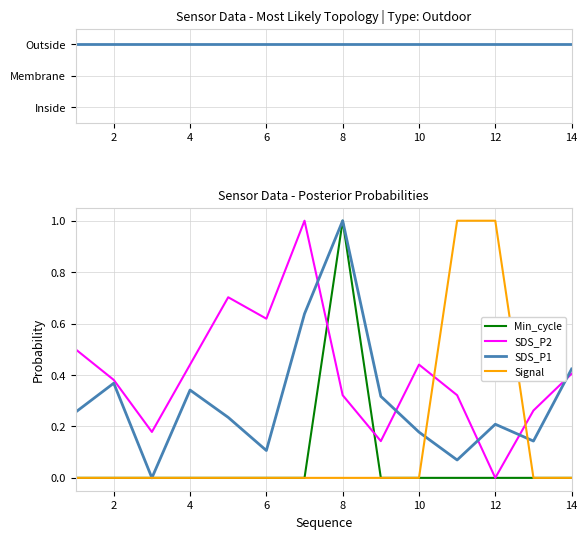

True or false: SDS_P1 has a value of 0.0 at 6.

False